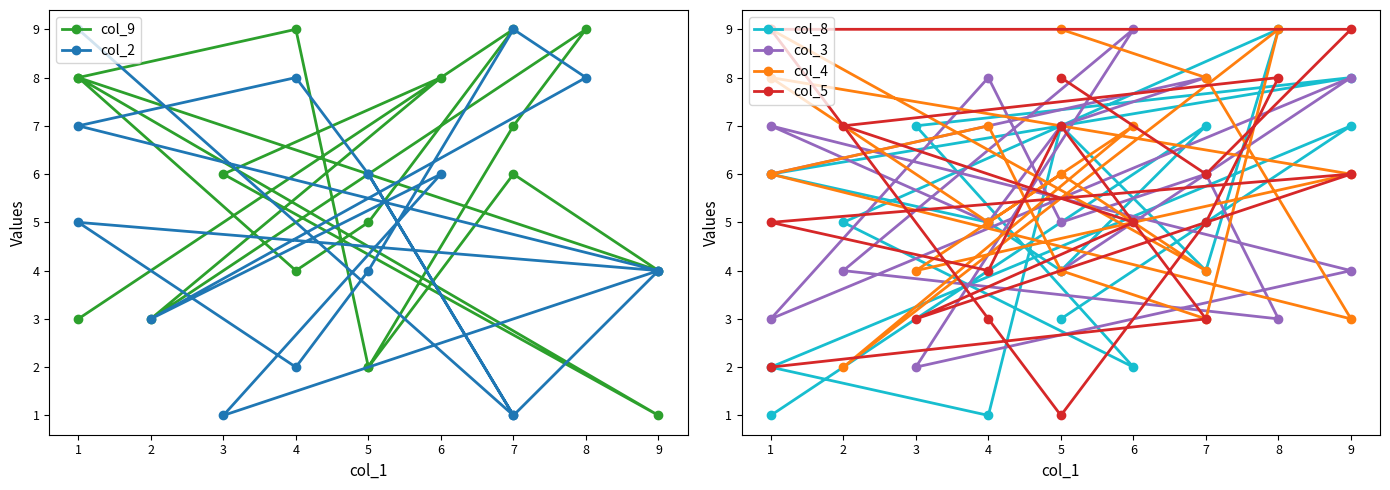

At which category does the chart reach its peak across all series?

4